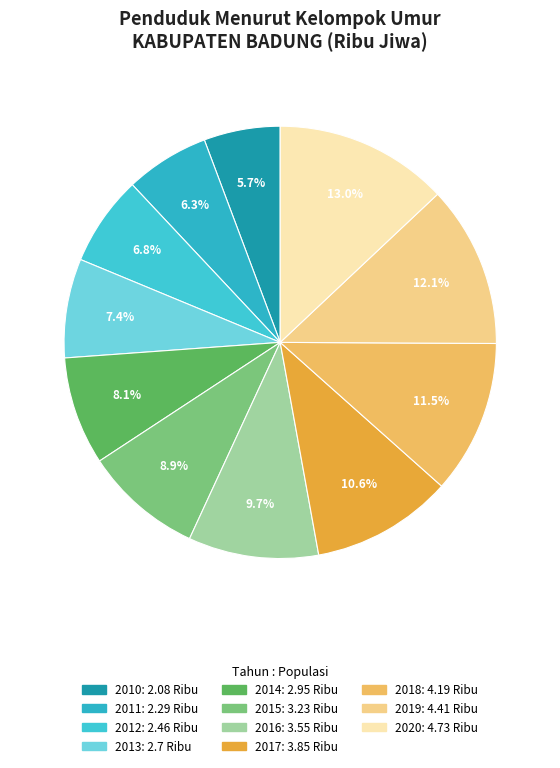

What is the smallest slice in the pie chart?

2010